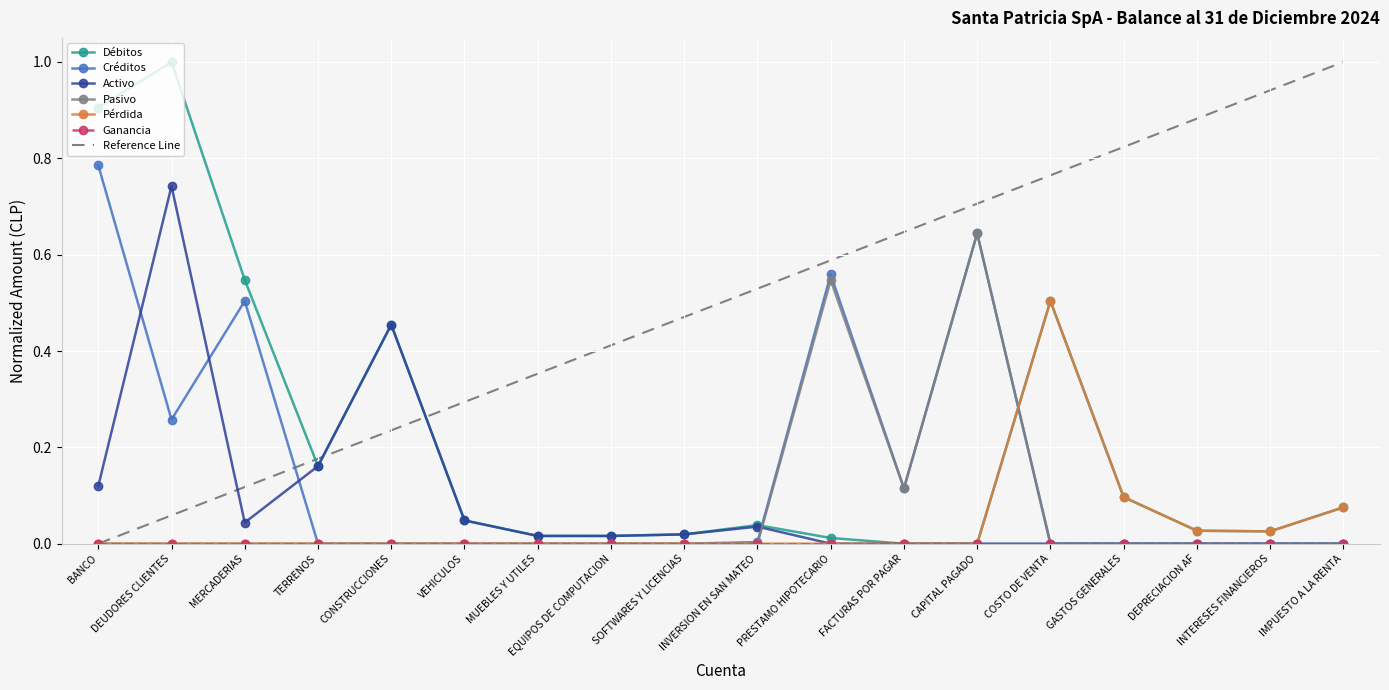

True or false: Pérdida and Pasivo cross at least once.

True